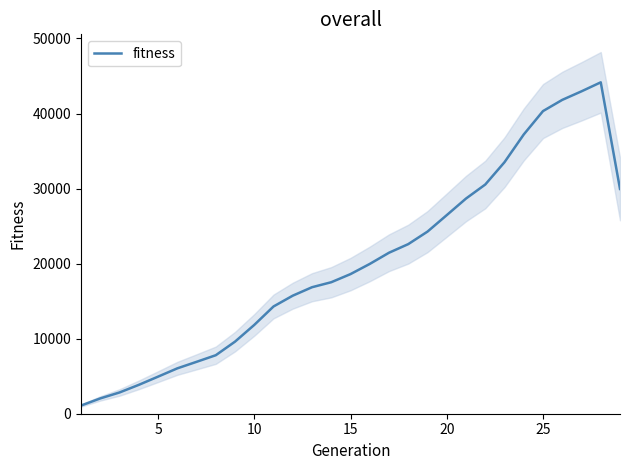

The value at 13 is 27300.7. True or false?

False